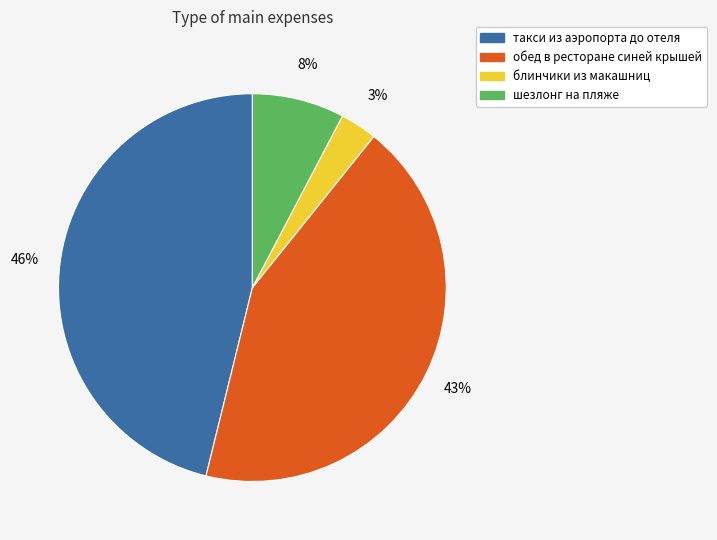

Which has a higher value, обед в ресторане синей крышей or шезлонг на пляже?

обед в ресторане синей крышей